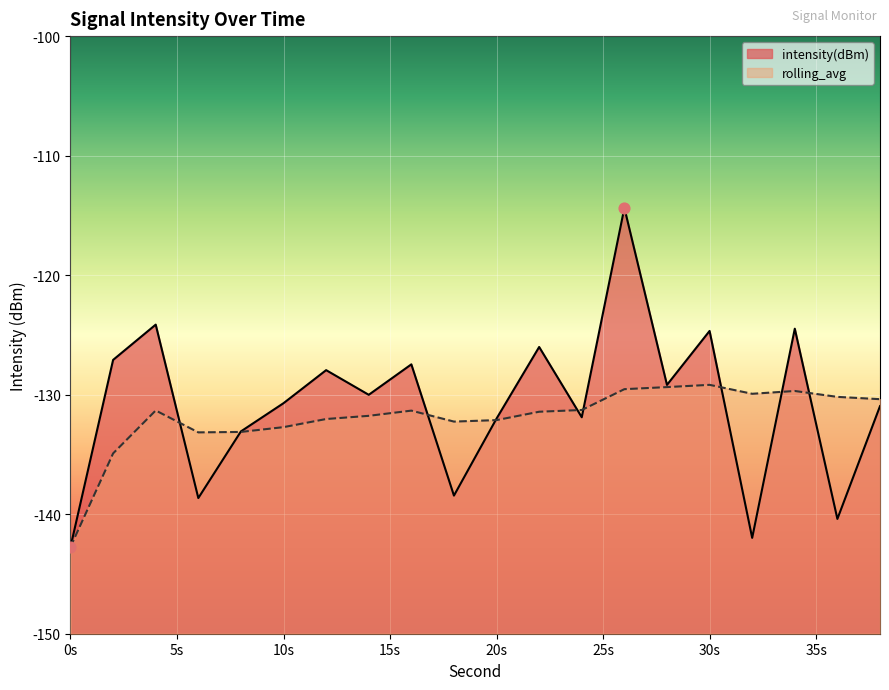

Which series has the largest total across all categories?

intensity(dBm)